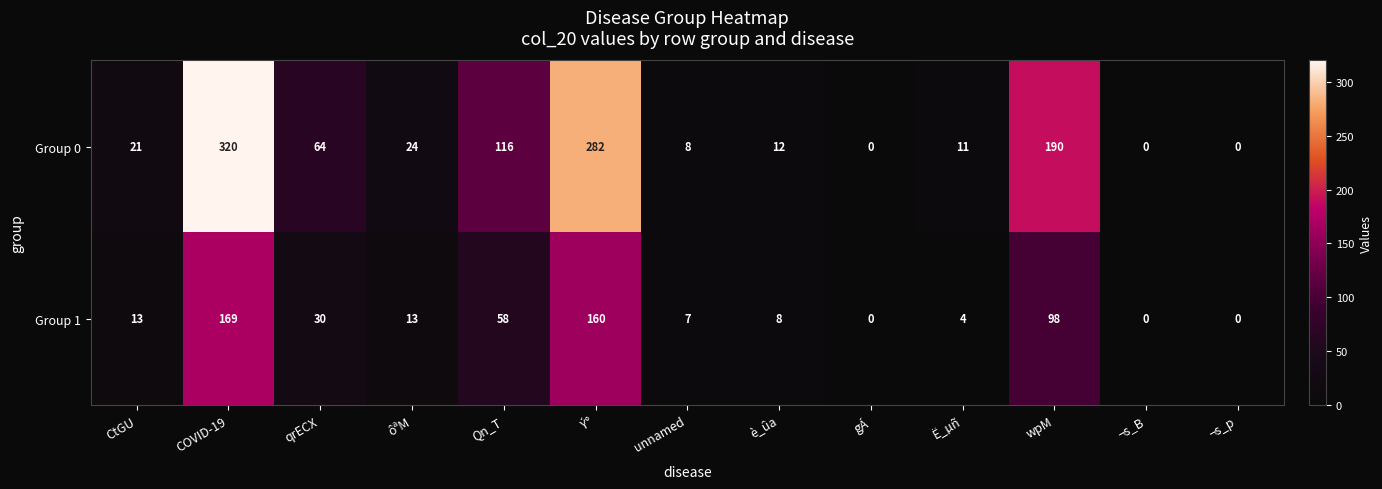

The value of Group 0 at ôªM is 15. True or false?

False